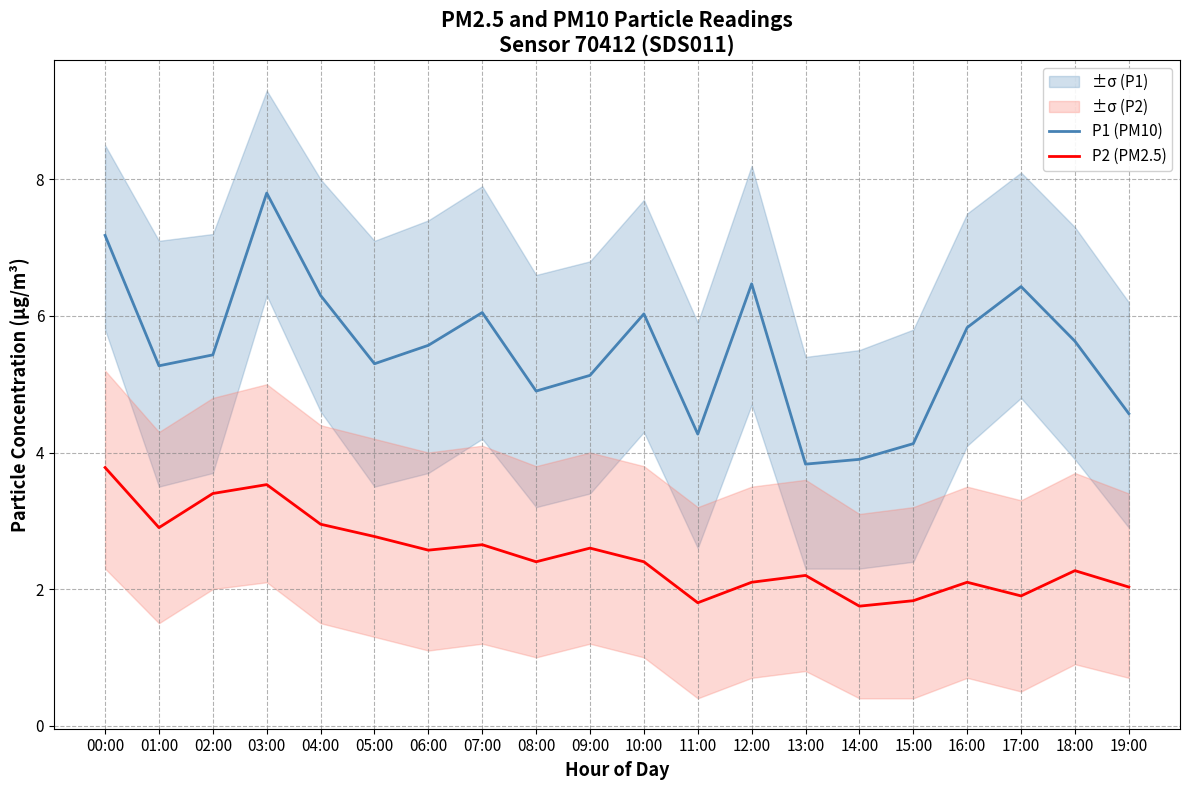

What is the sum of the P1 (PM10) values at 11:00 and 19:00?

8.8